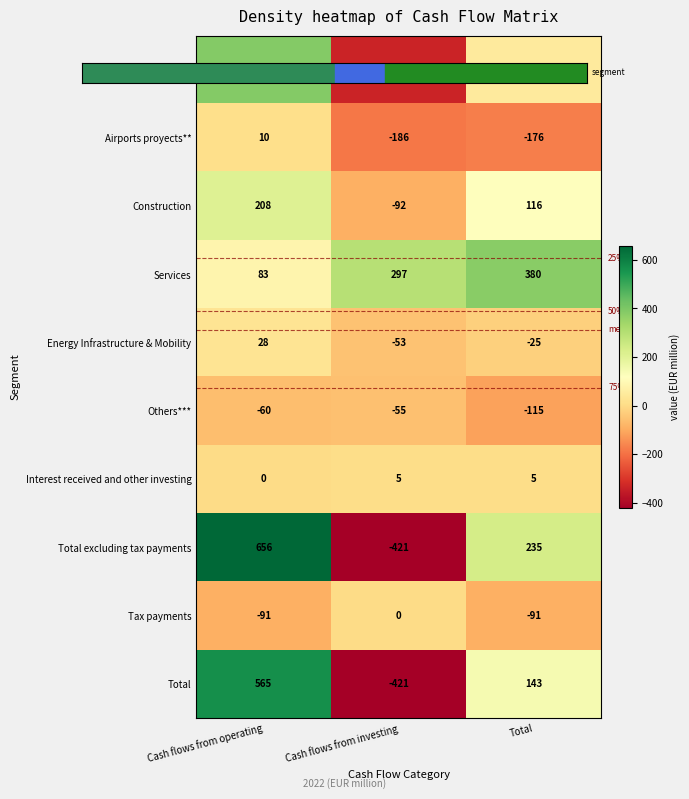

Where is Energy Infrastructure & Mobility nearest to the value -12?

Total